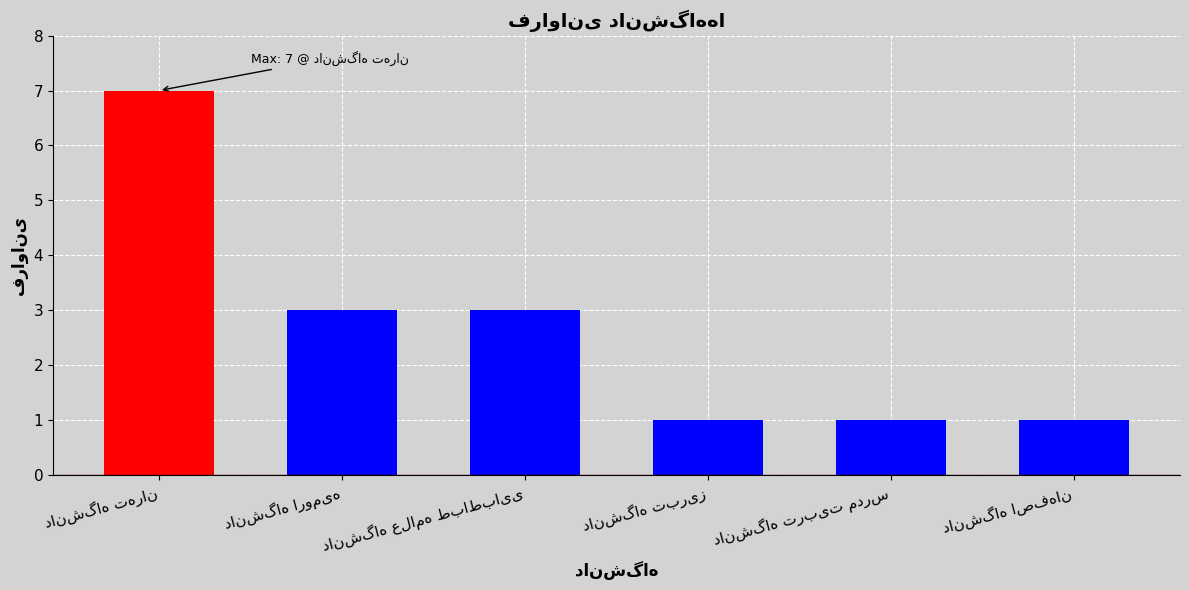

What is the value of the 6th bar from the left?

1